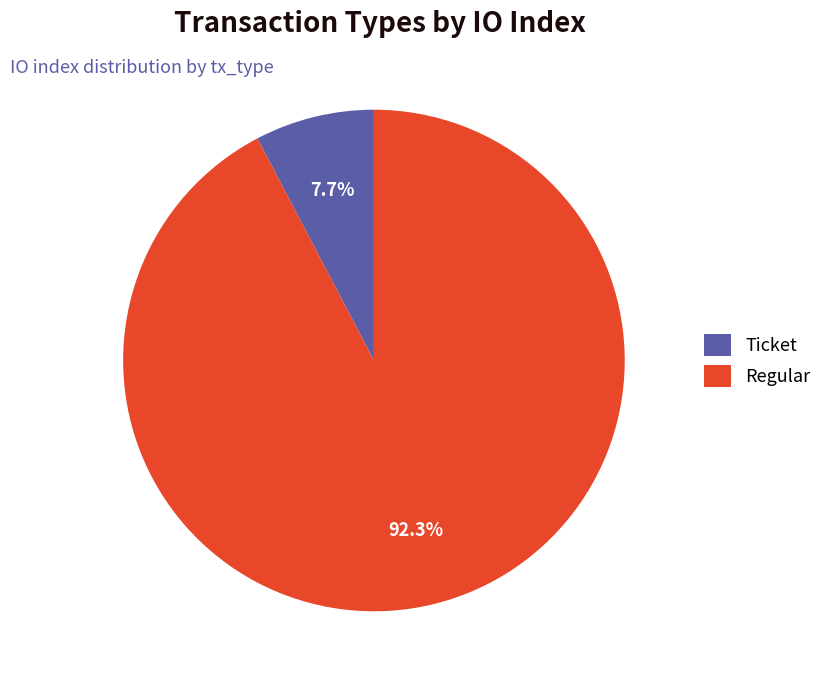

Between Ticket and Regular, which is larger?

Regular